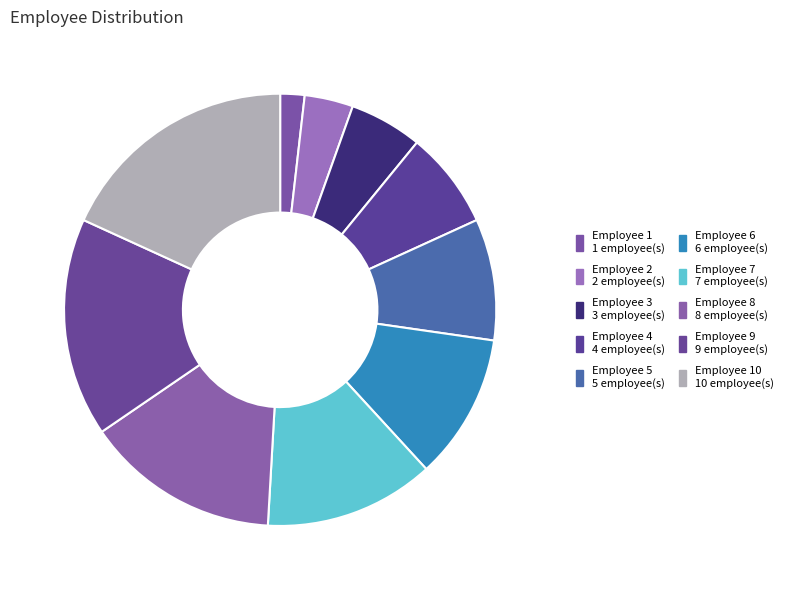

Is there any slice that represents more than half of the pie?

No